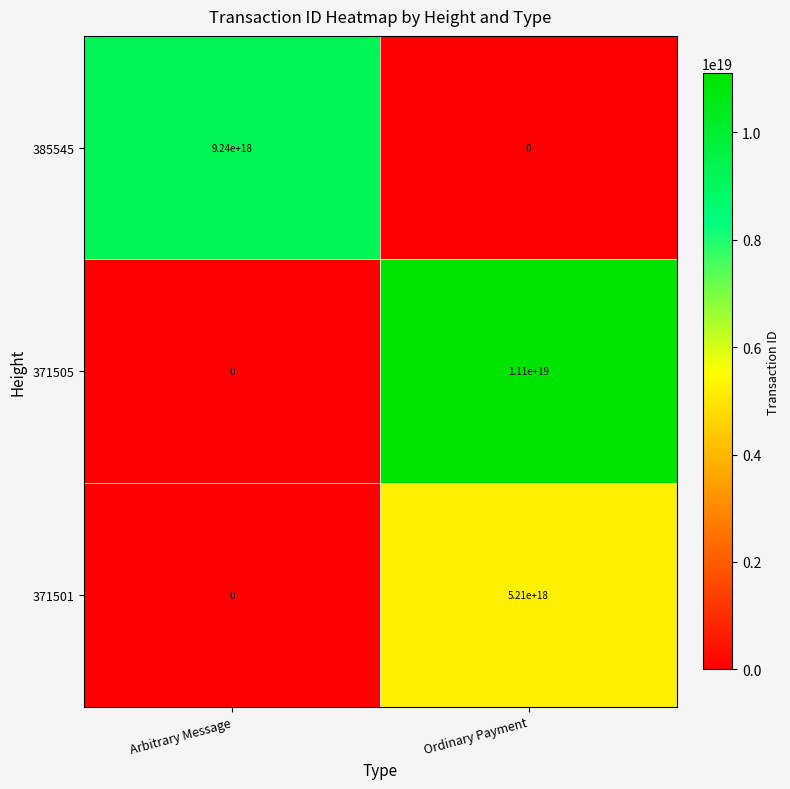

At which label is 385545 closest to 4620000000000000000?

Arbitrary Message